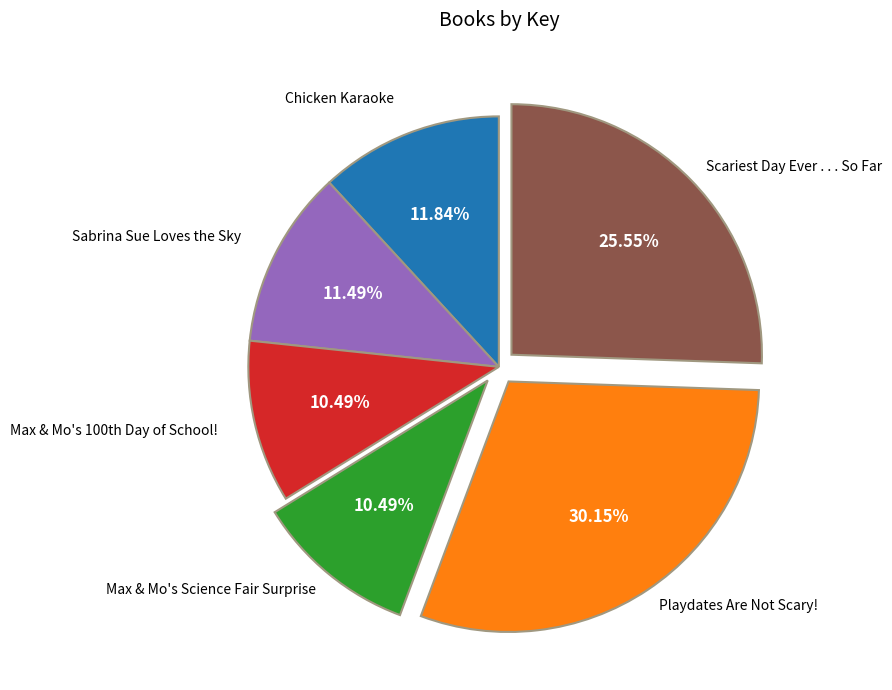

Approximately how many times larger is the value at Sabrina Sue Loves the Sky compared to Scariest Day Ever . . . So Far?

0.4